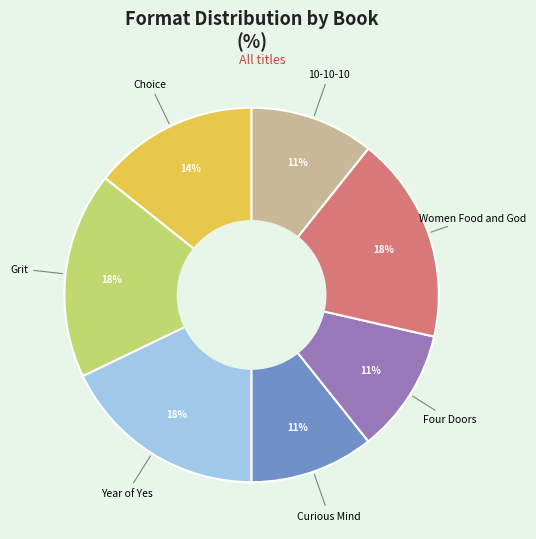

Which has a higher value, Curious Mind or Choice?

Choice